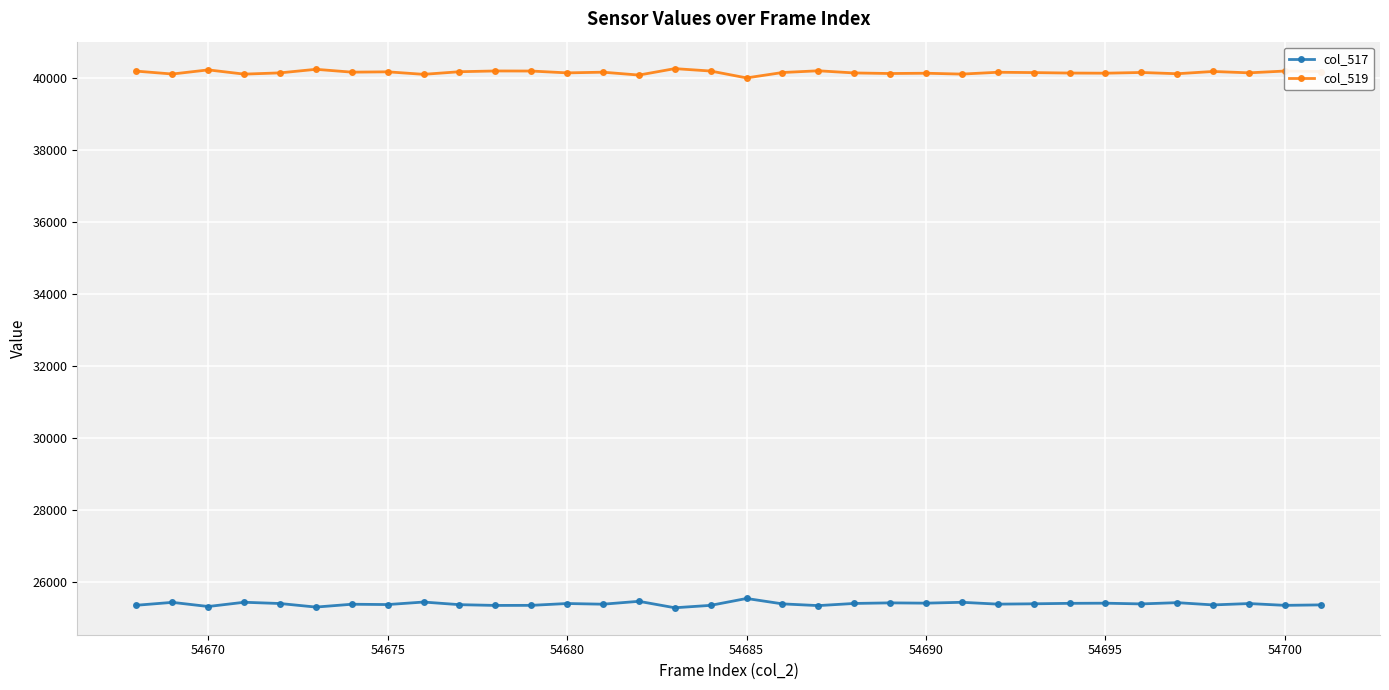

Which series has the largest total across all categories?

col_519